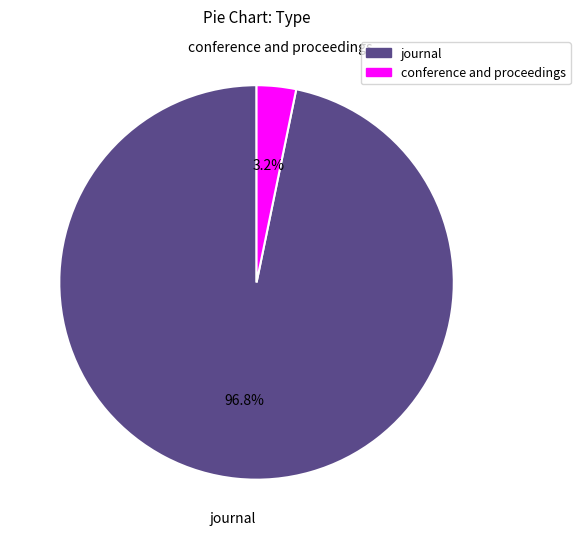

The conference and proceedings slice represents 3% of the pie. True or false?

True